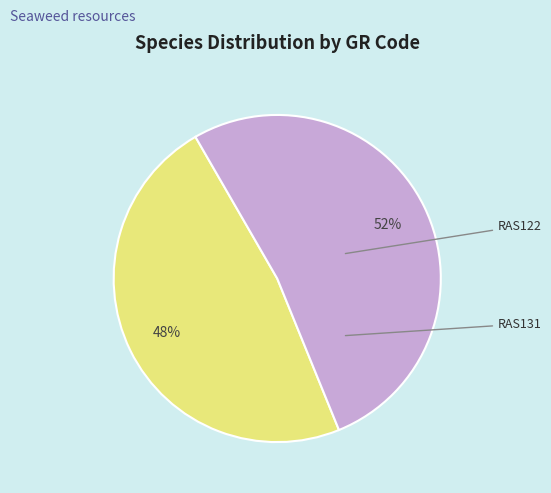

Is there any slice that represents more than half of the pie?

Yes